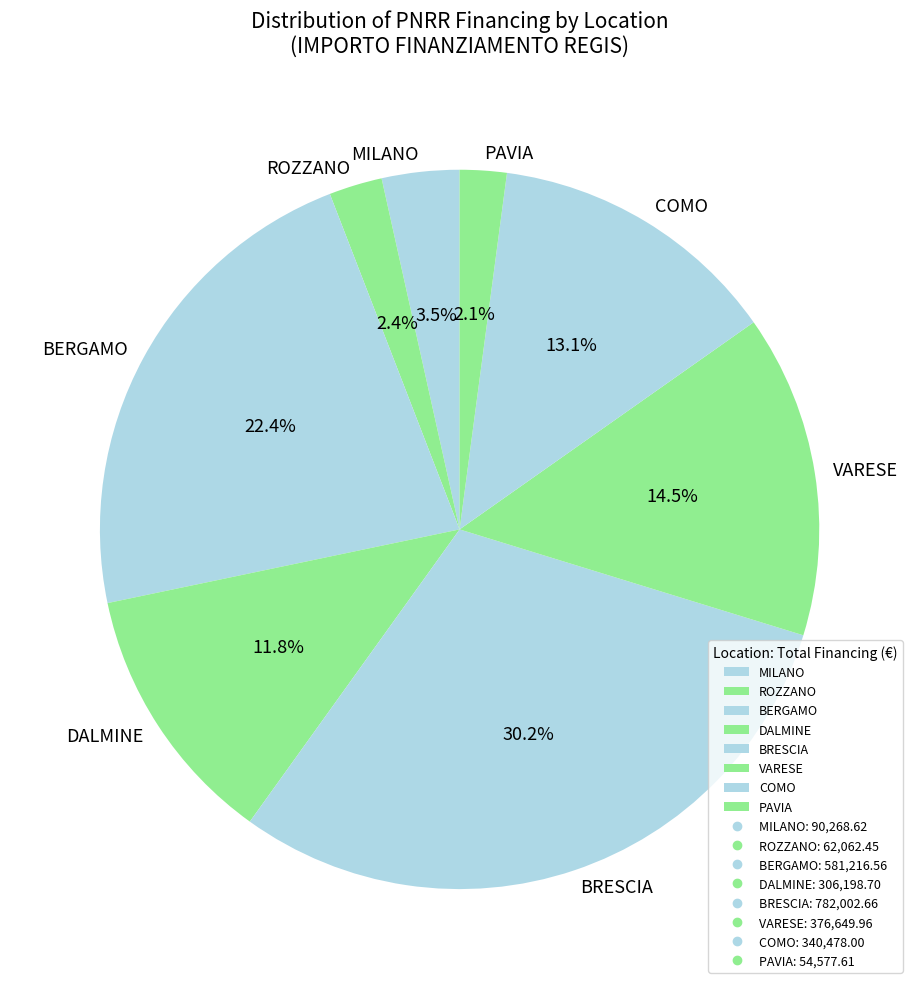

How many slices are in this pie chart?

8